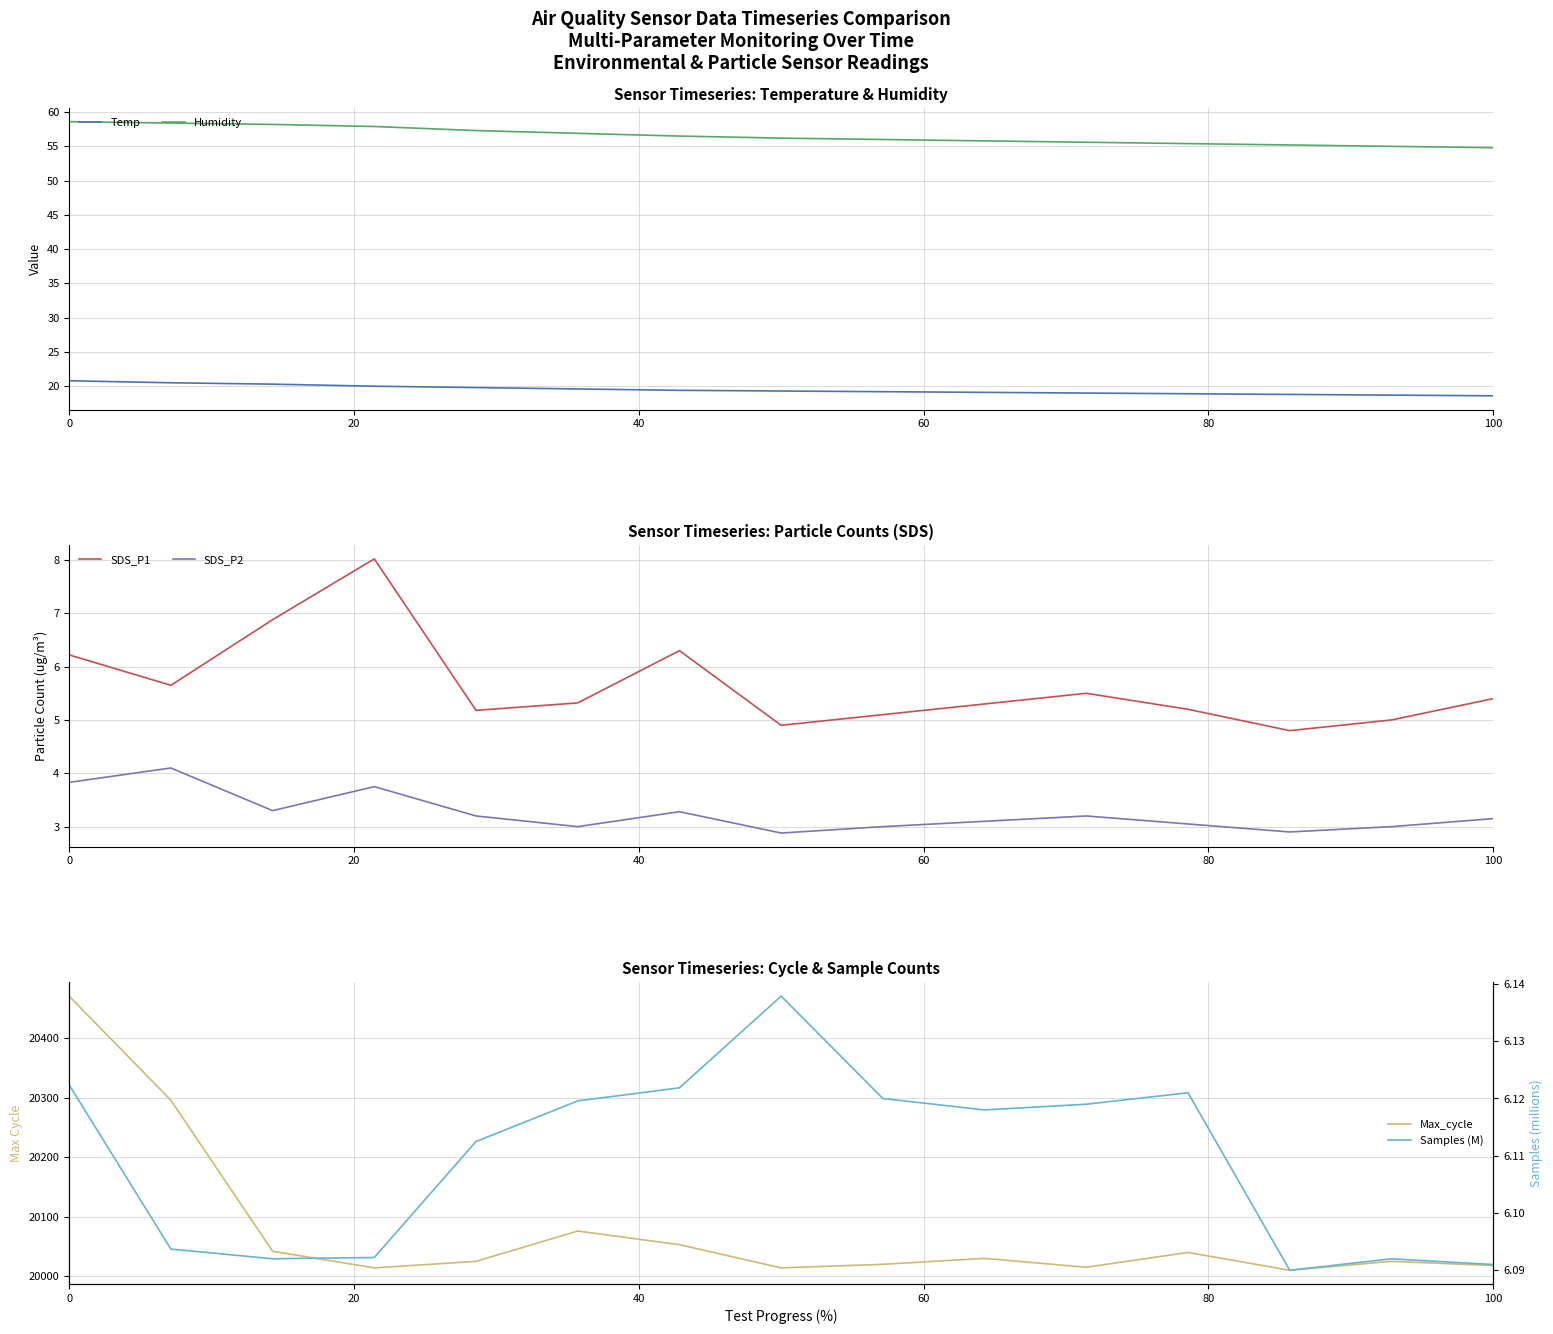

What is the minimum value for Humidity?

54.8